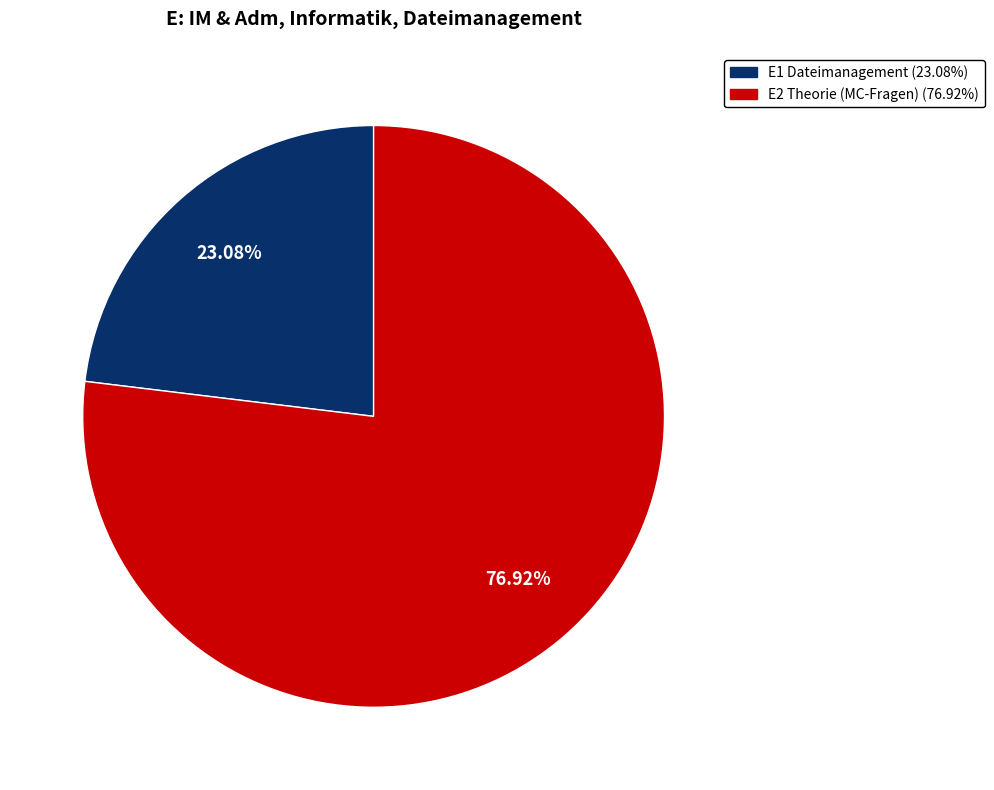

What is the largest slice in the pie chart?

E2 Theorie (MC-Fragen)